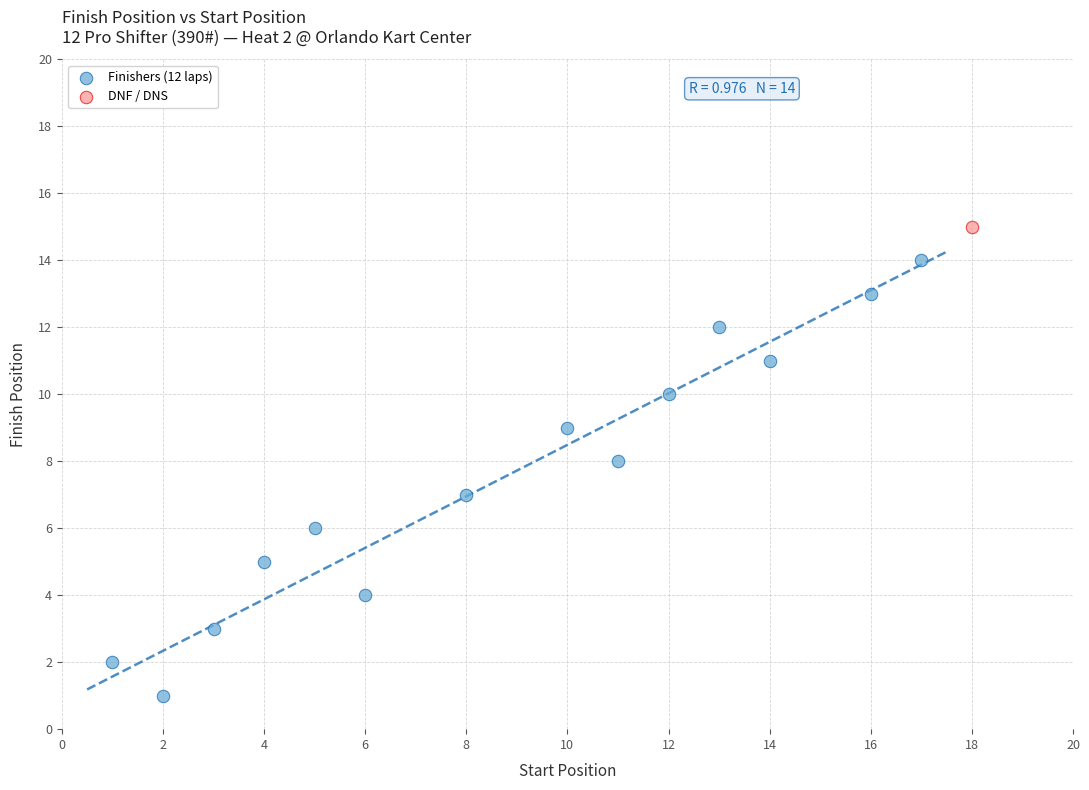

What are all the series names shown in the legend?

Finishers (12 laps), DNF / DNS